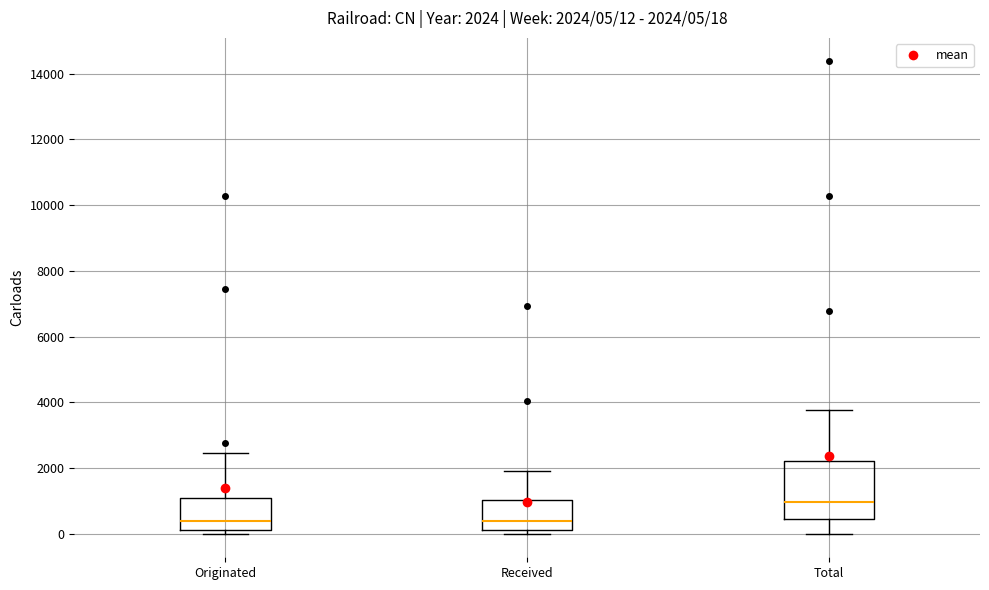

Comparing the boxes themselves (not the whiskers), which one is the tallest?

Total